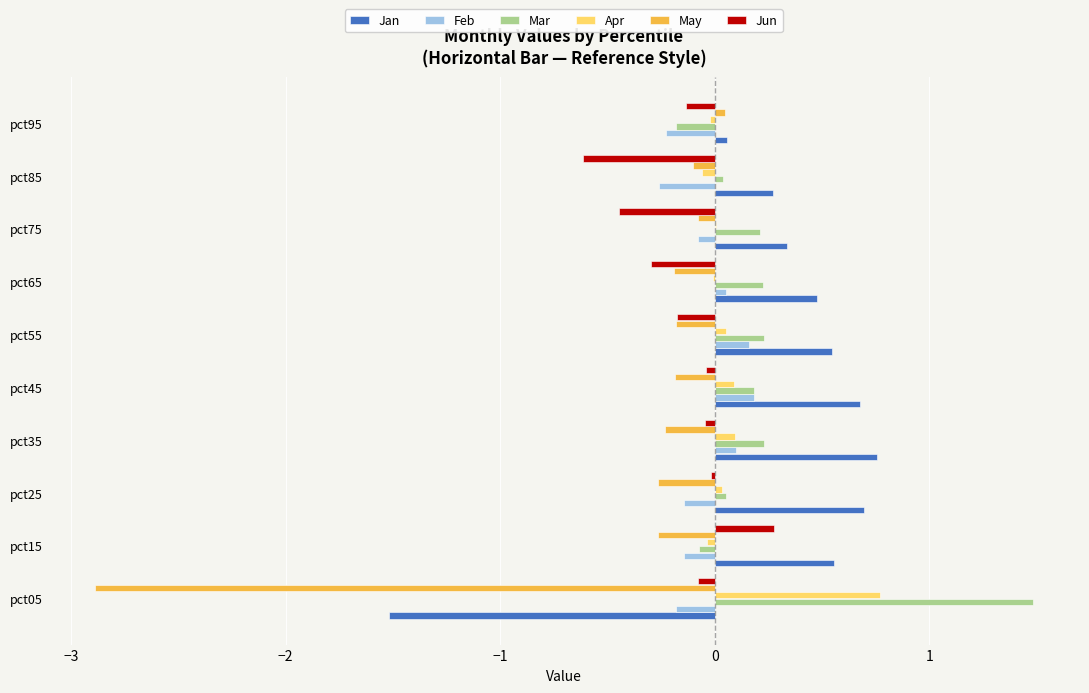

Which category has the highest value in the Jun series?

pct15